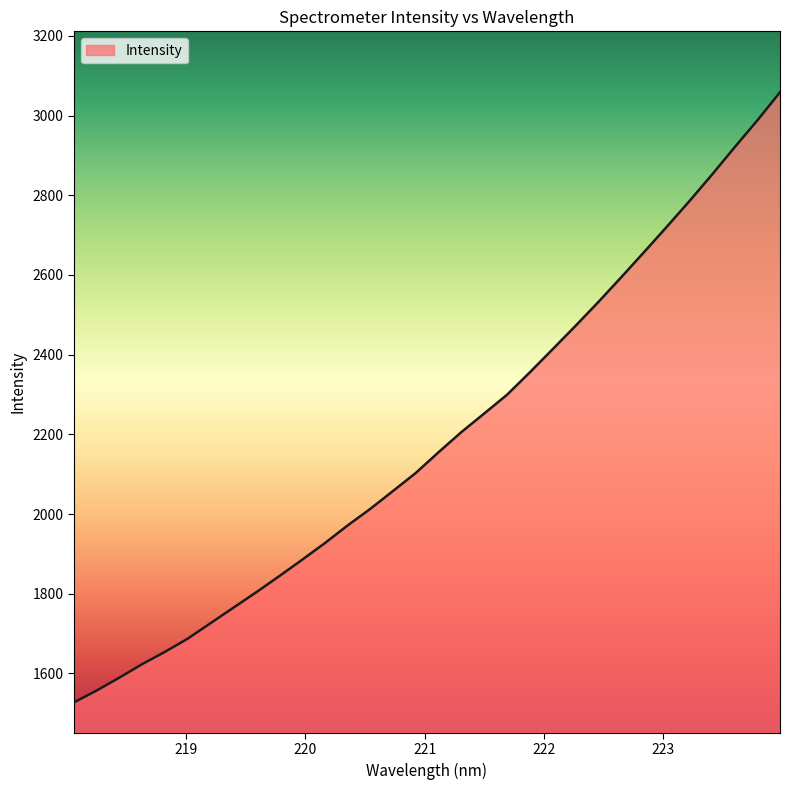

What is the minimum value shown in the chart?

1527.3